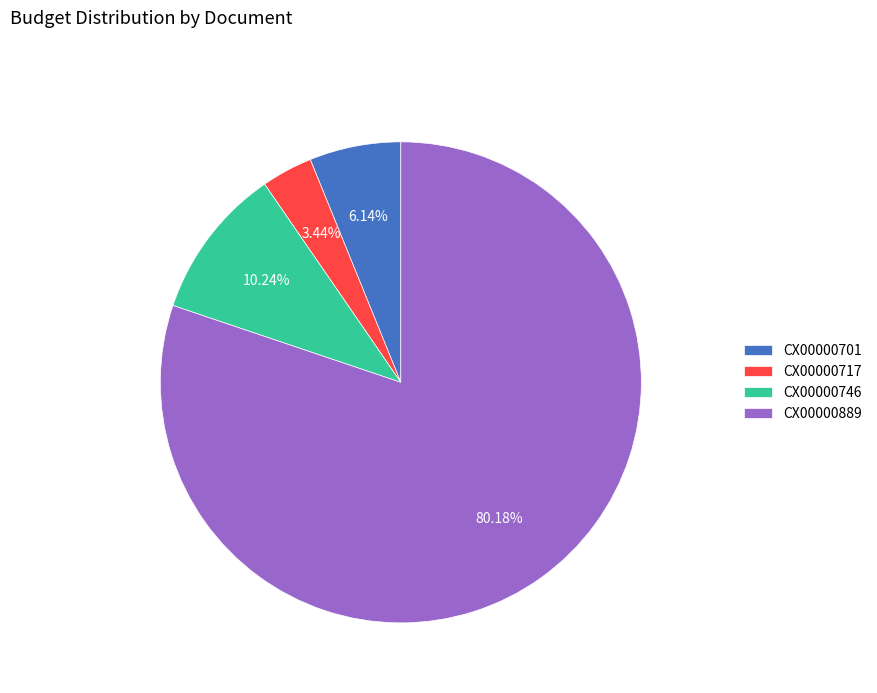

Is it true that CX00000746 is 16% of the pie?

False